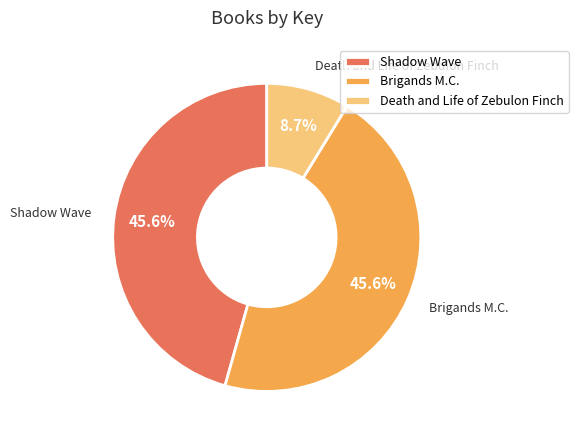

What percentage is the Brigands M.C. slice, to the nearest percent?

46%